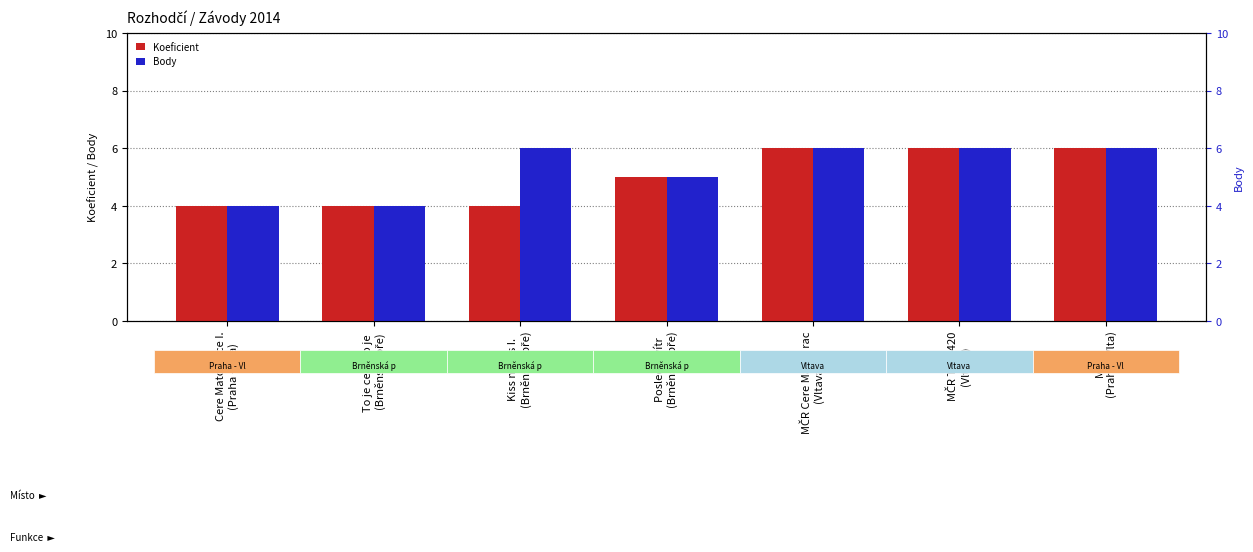

What is the label of the 1st bar from the left?

Cere Matchrace I.
(Praha - Vlta)